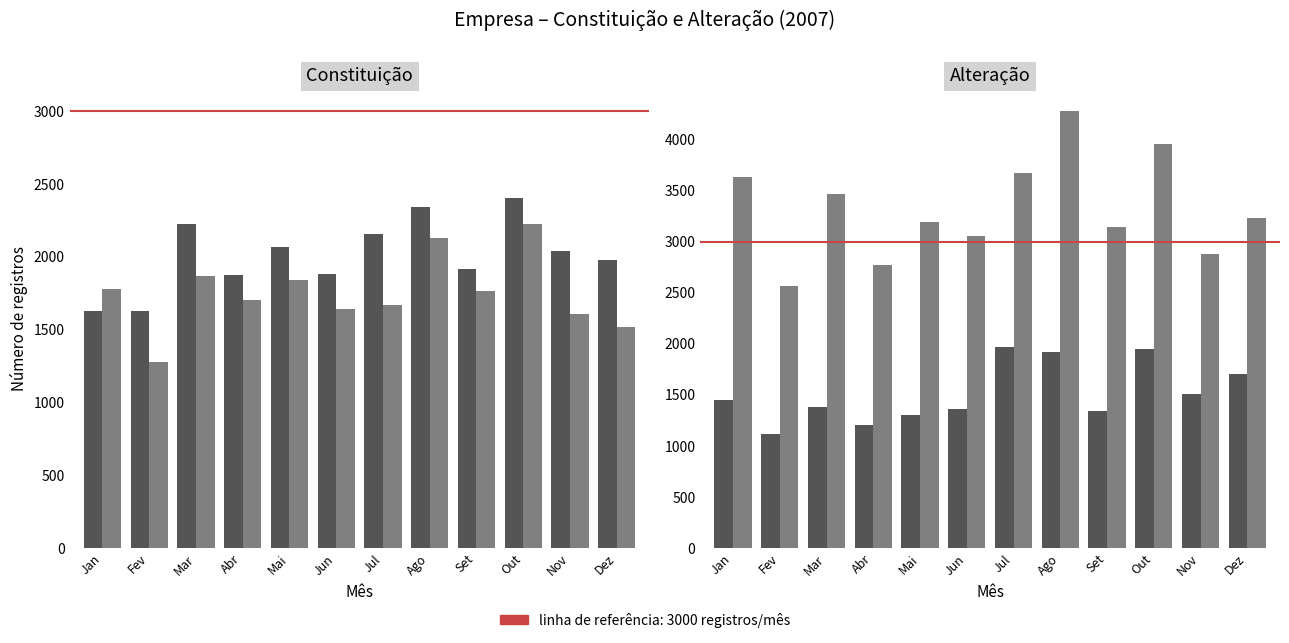

What is the total value across all series at Set?

4485